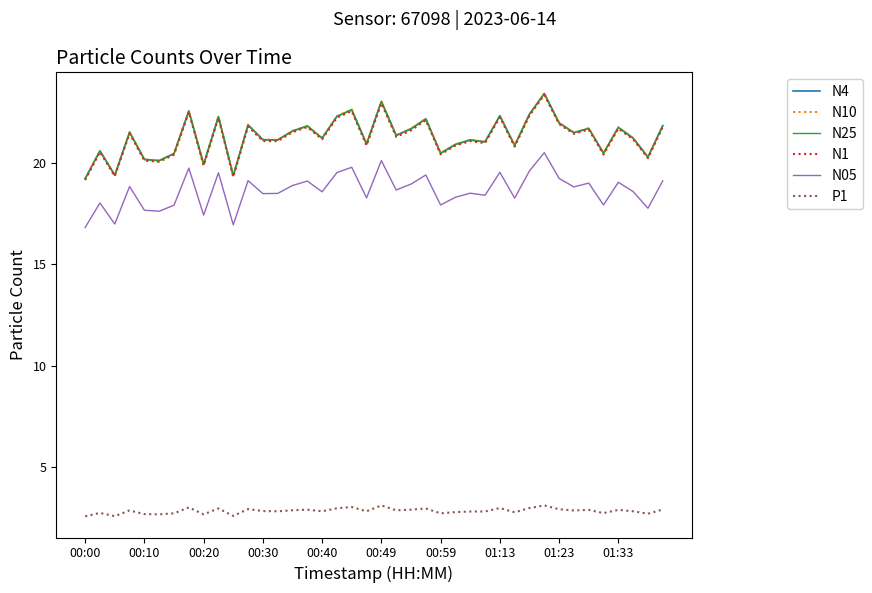

What is the minimum value for N05?

16.8